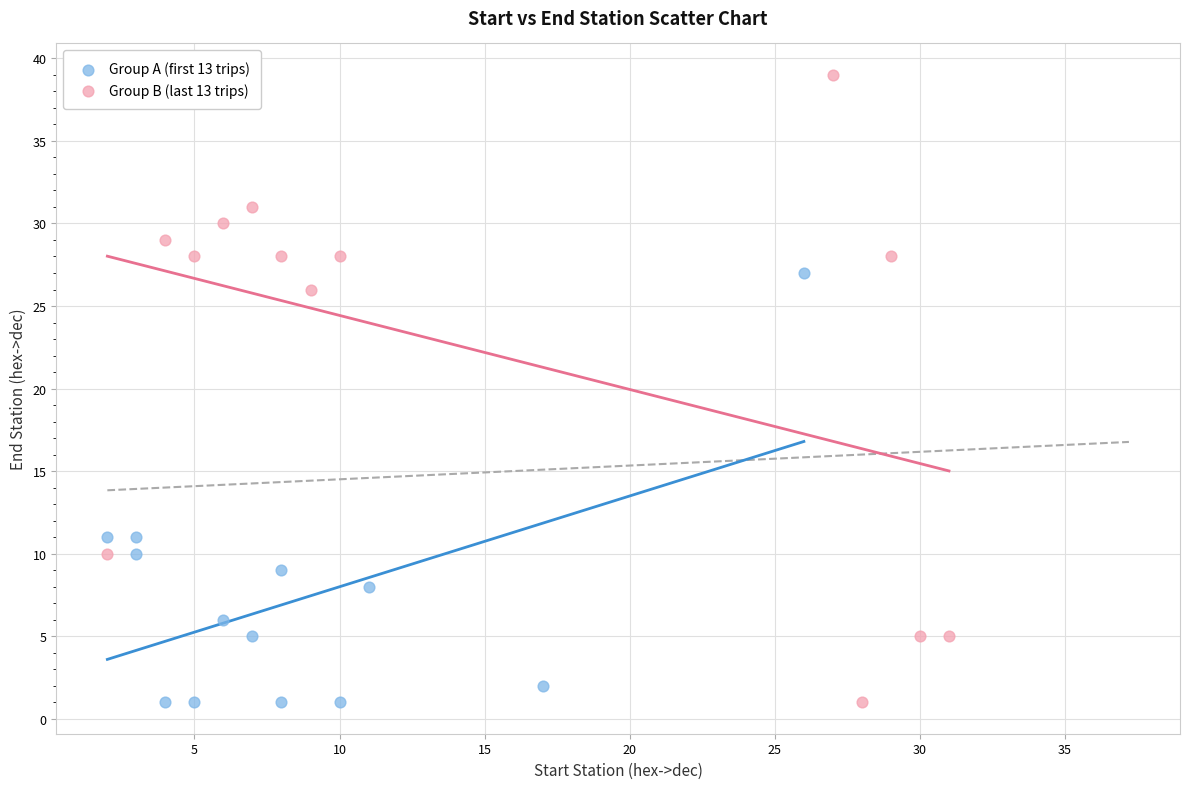

Which series has the widest spread of Y values?

Group B (last 13 trips)